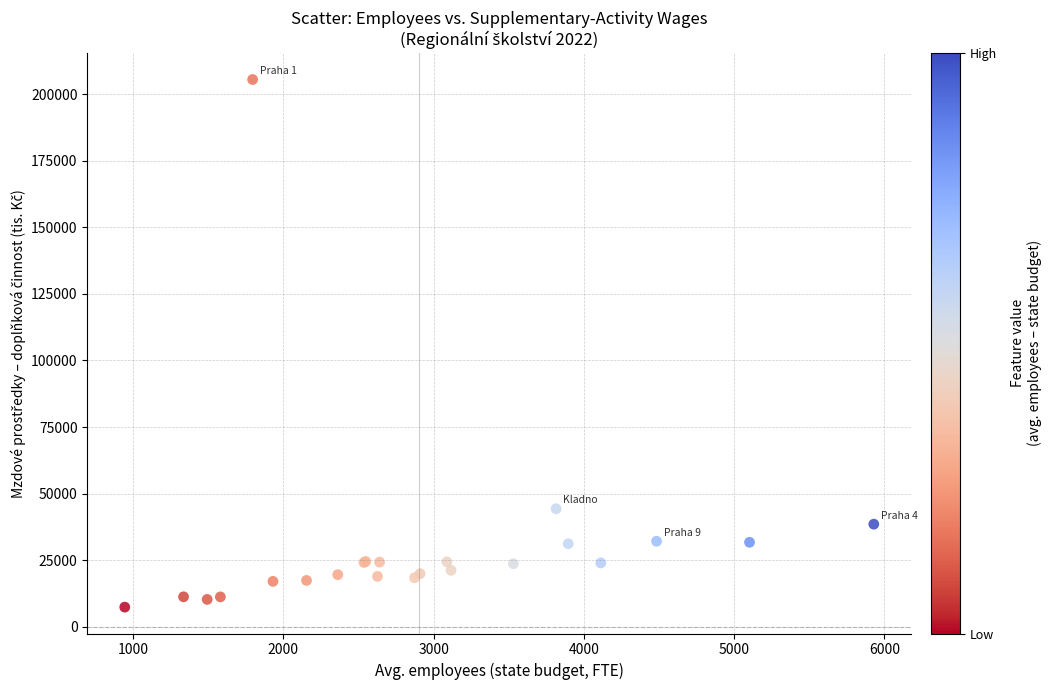

What Y value in the scatter plot is closest to 106429?

44318.5